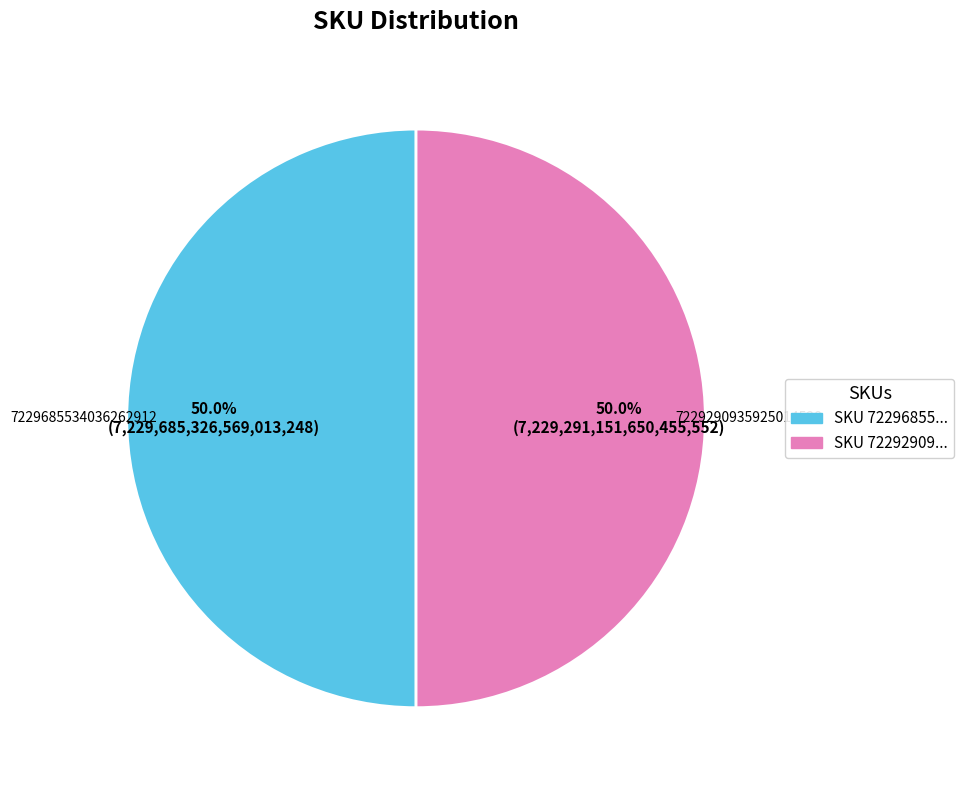

How many slices are in this pie chart?

2